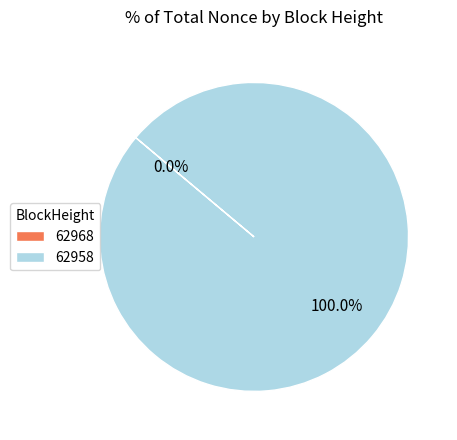

To the nearest percent, what is the difference between the largest and smallest slice percentages?

100%